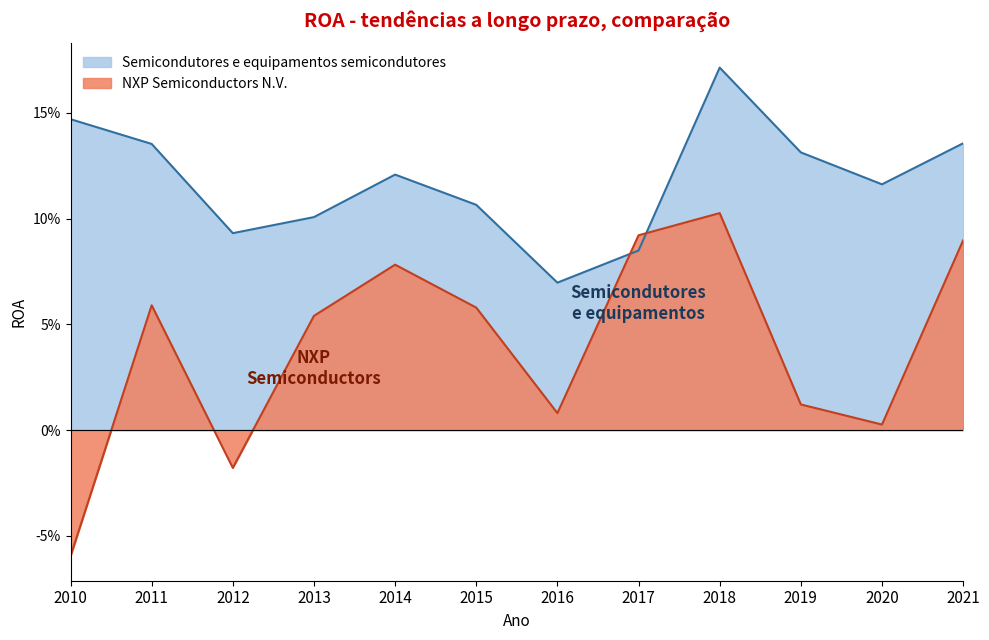

At how many categories does at least one series exceed 0?

12